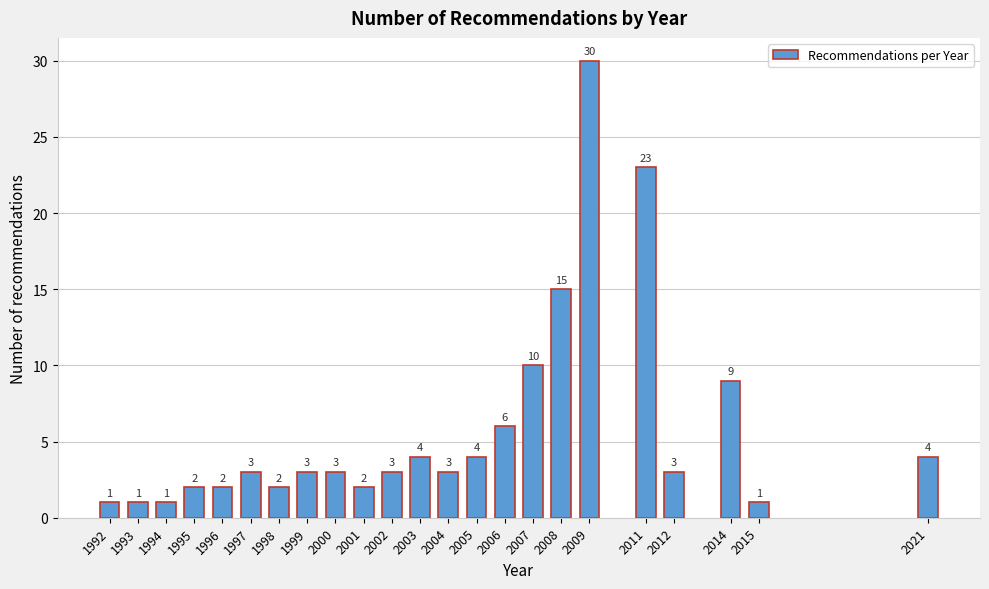

Reading right to left, list all the values displayed in this chart.

2021=4	2015=1	2014=9	2012=3	2011=23	2009=30	2008=15	2007=10	2006=6	2005=4	2004=3	2003=4	2002=3	2001=2	2000=3	1999=3	1998=2	1997=3	1996=2	1995=2	1994=1	1993=1	1992=1